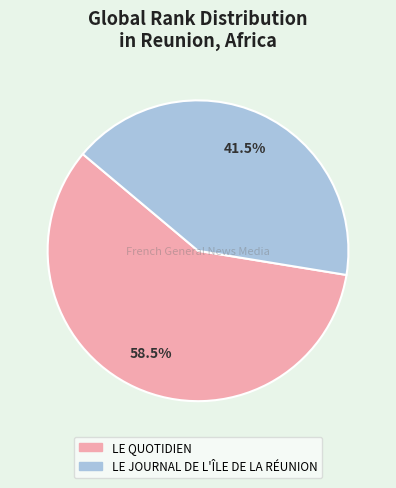

To the nearest percent, what is the average slice percentage?

50%